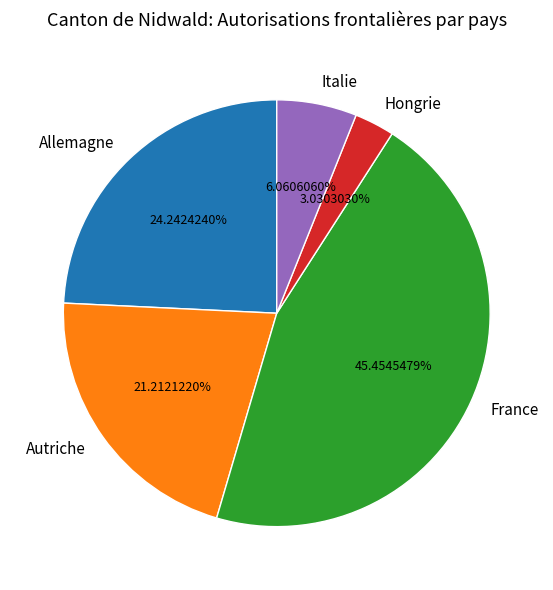

Is the sum of Hongrie and Allemagne greater than half?

No